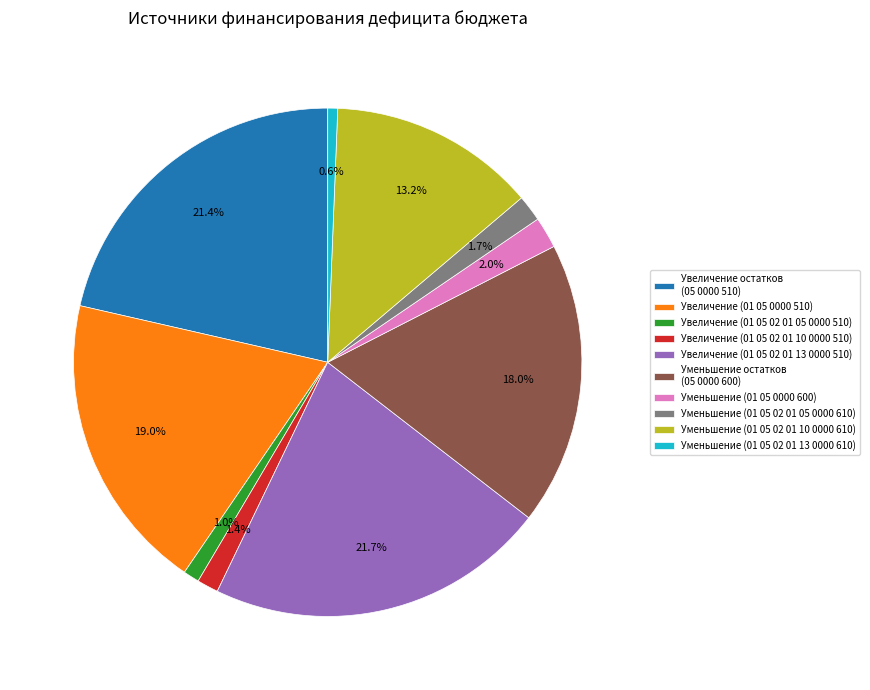

Which has a higher value, Увеличение (01 05 02 01 10 0000 510) or Уменьшение (01 05 02 01 13 0000 610)?

Увеличение (01 05 02 01 10 0000 510)